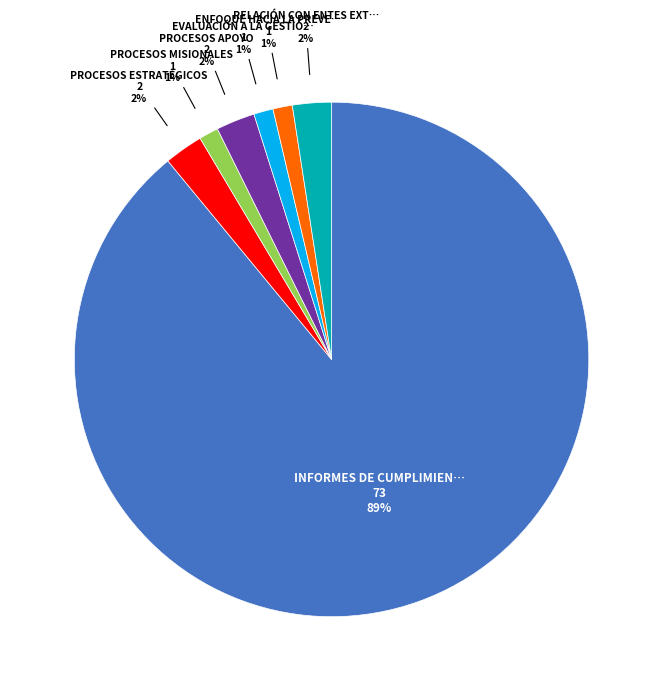

To the nearest percent, what is the average slice percentage?

14%